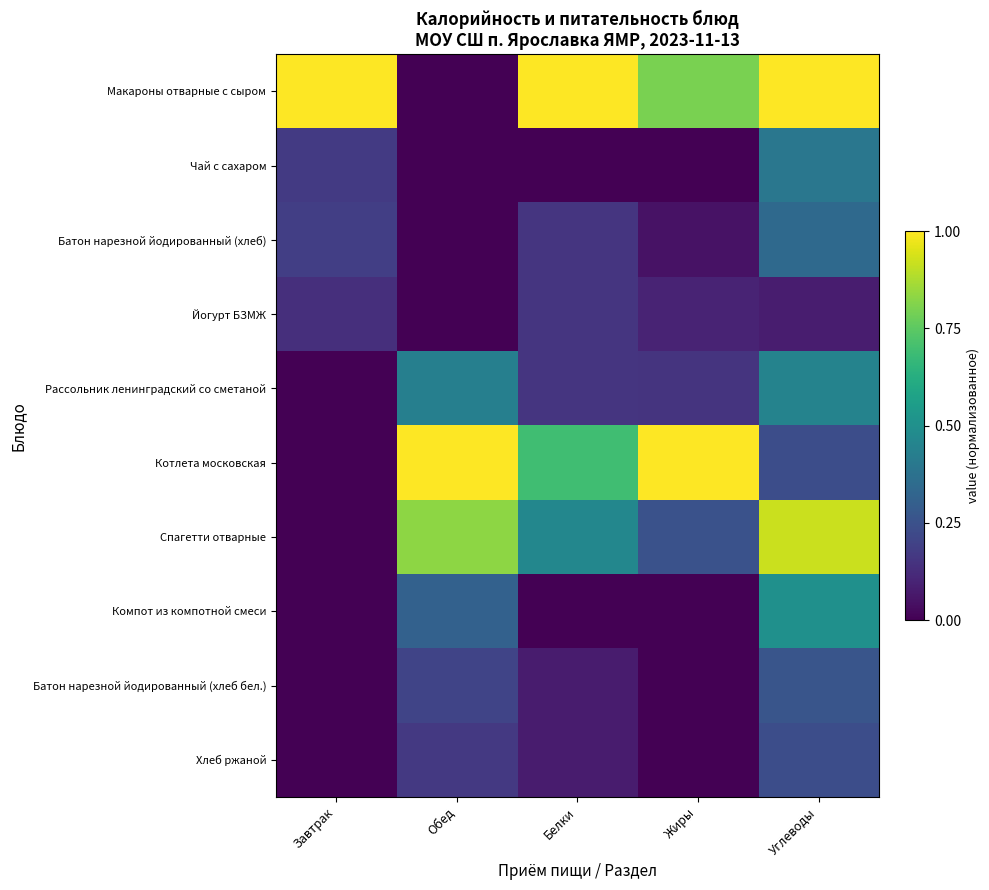

Which has a higher value, Жиры or Завтрак?

Завтрак